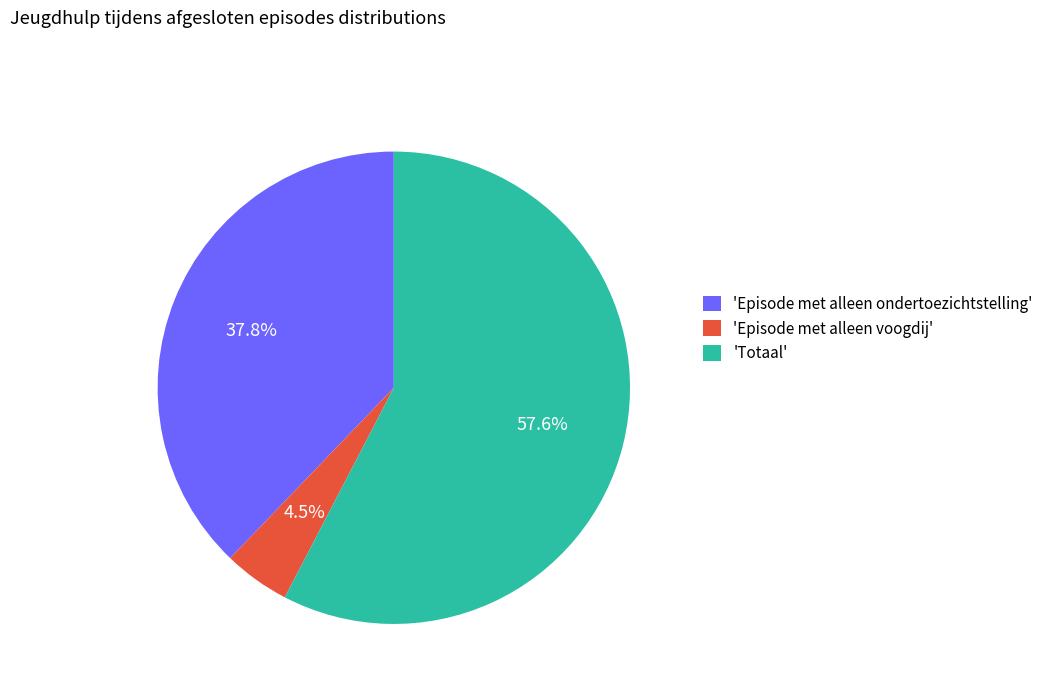

Does 'Episode met alleen voogdij' account for over 50% of the chart?

No